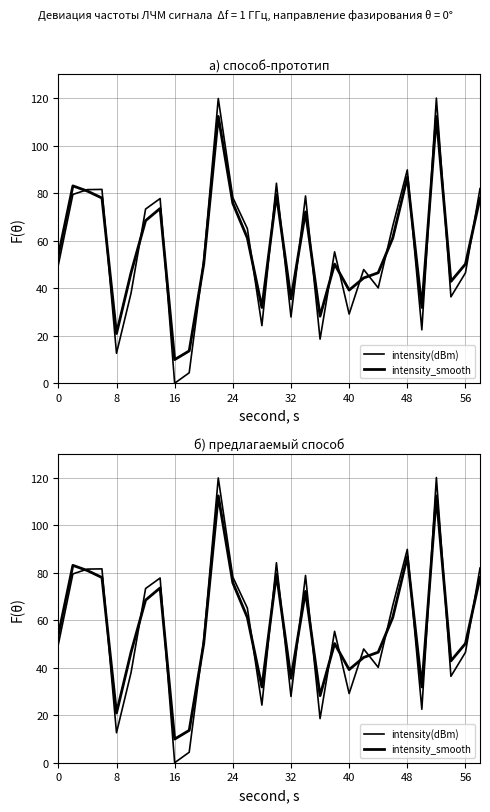

Is it true that intensity(dBm) equals 46.4 at 20?

False